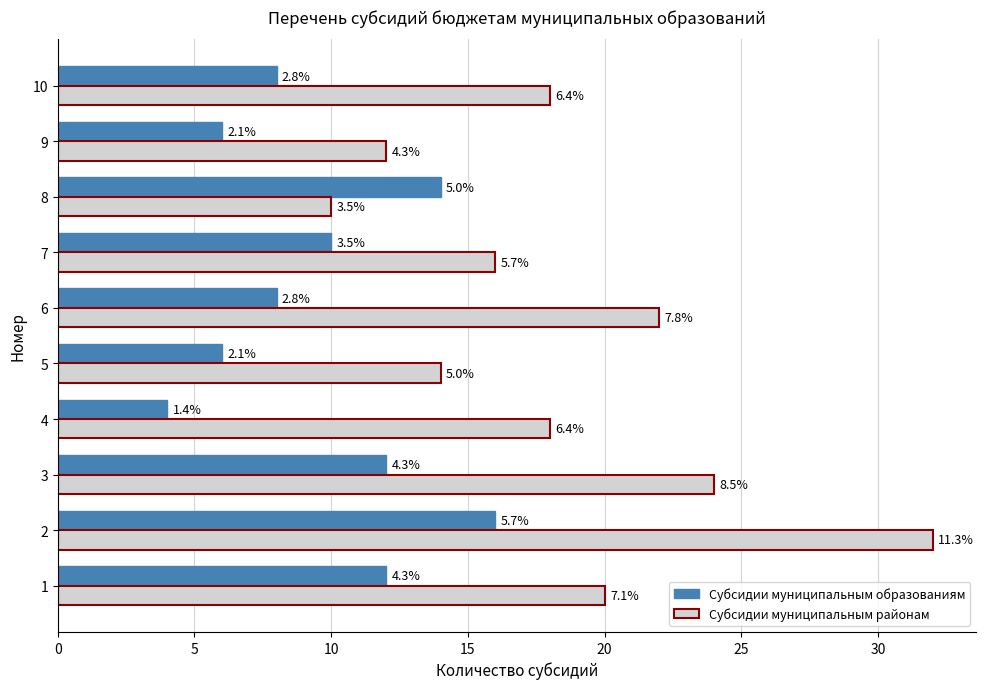

What are all the series names shown in the legend?

Субсидии муниципальным образованиям, Субсидии муниципальным районам